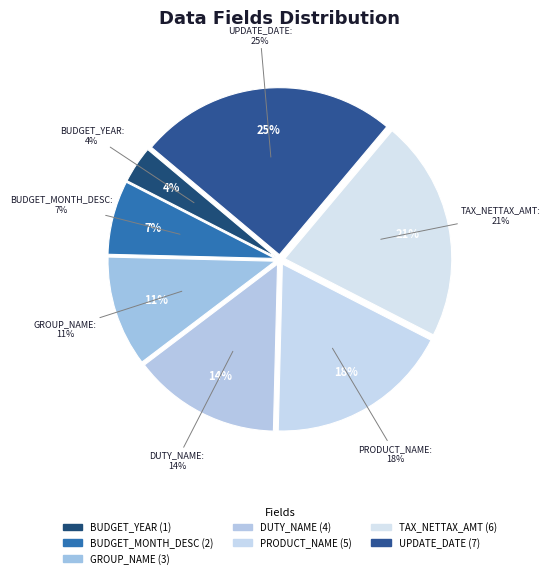

Does BUDGET_YEAR account for over 50% of the chart?

No